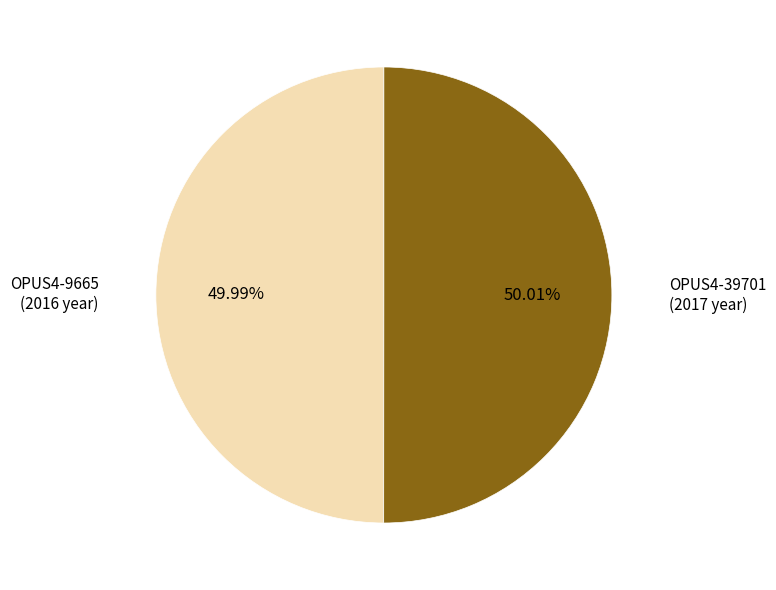

Is there any slice that represents more than half of the pie?

Yes